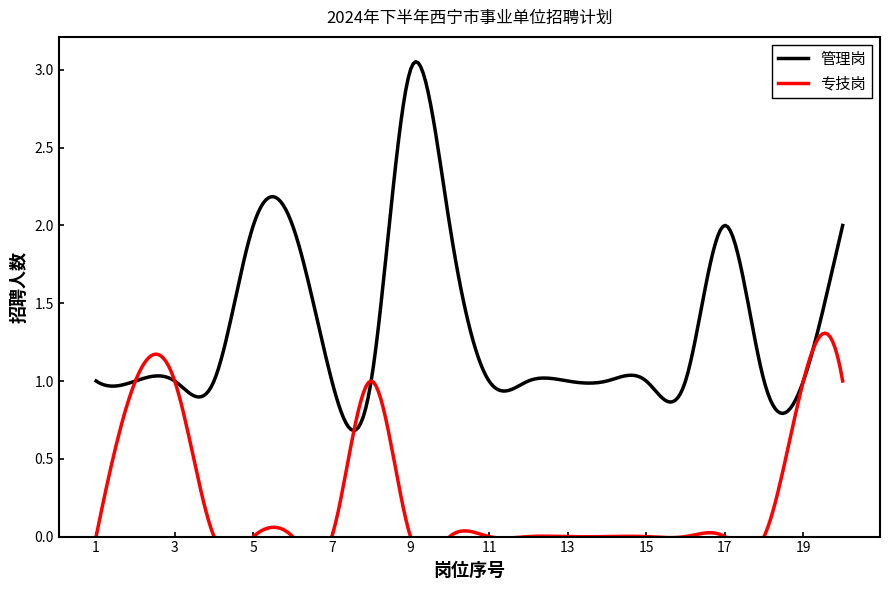

What is the difference between the second highest and second lowest values in the 专技岗 series?

1